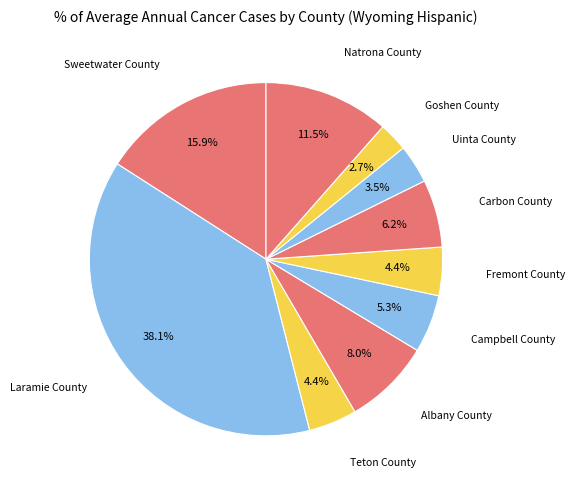

How many segments does this pie chart have?

10